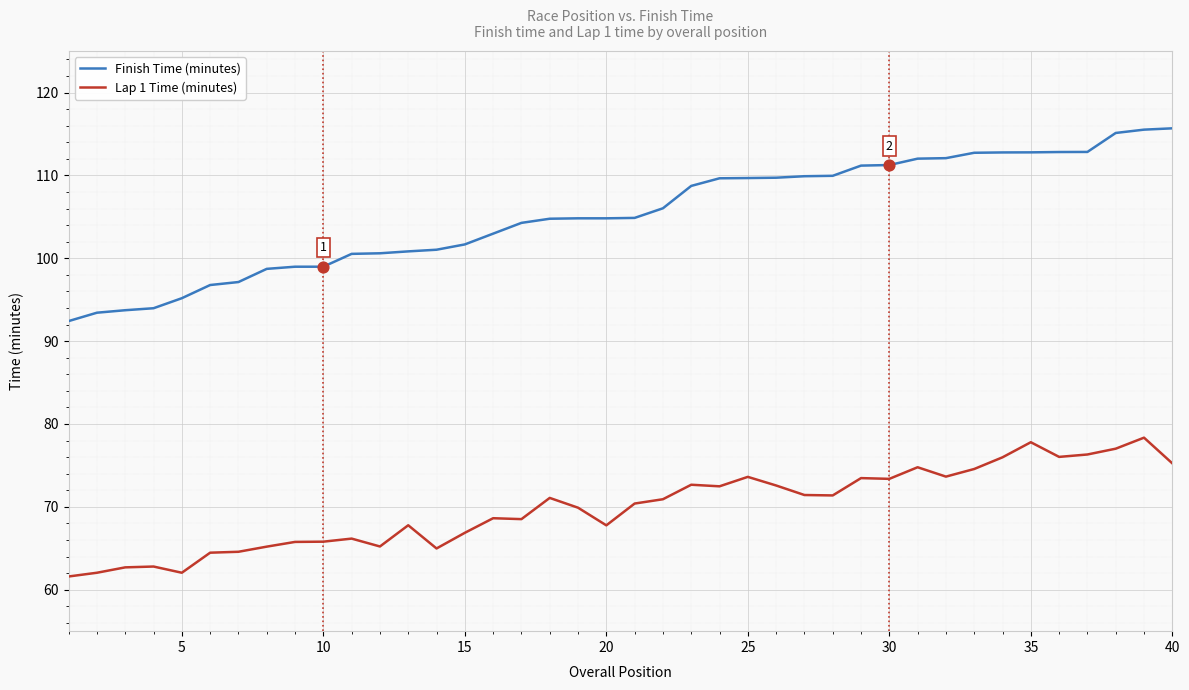

Which series has the widest spread of values?

Finish Time (minutes)